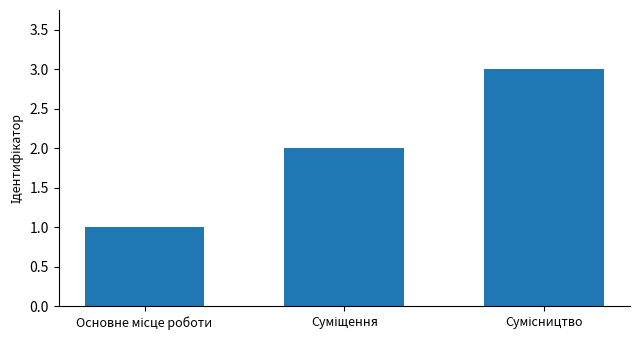

What is the value of the 2nd bar from the left?

2